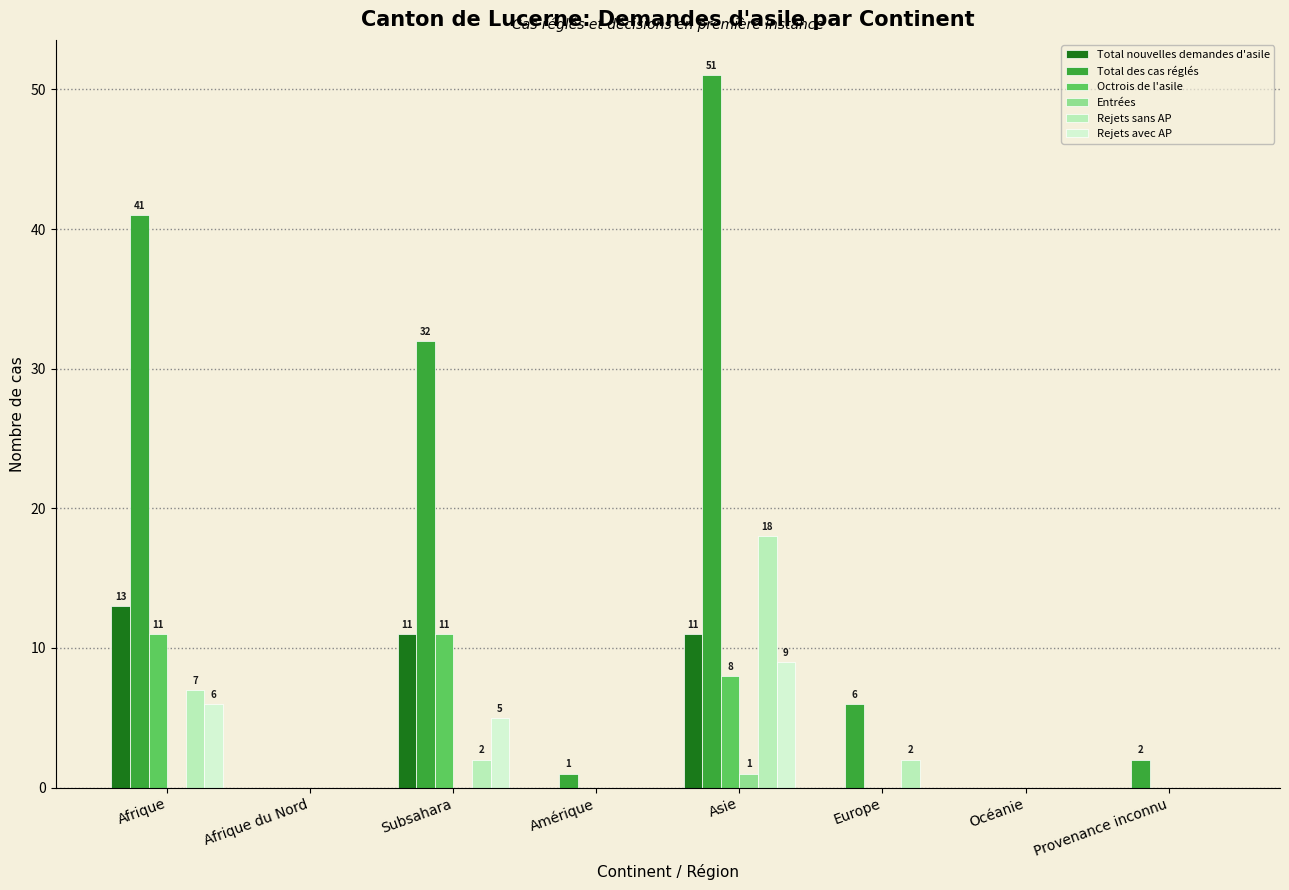

At which category is the sum across all series the highest?

Asie